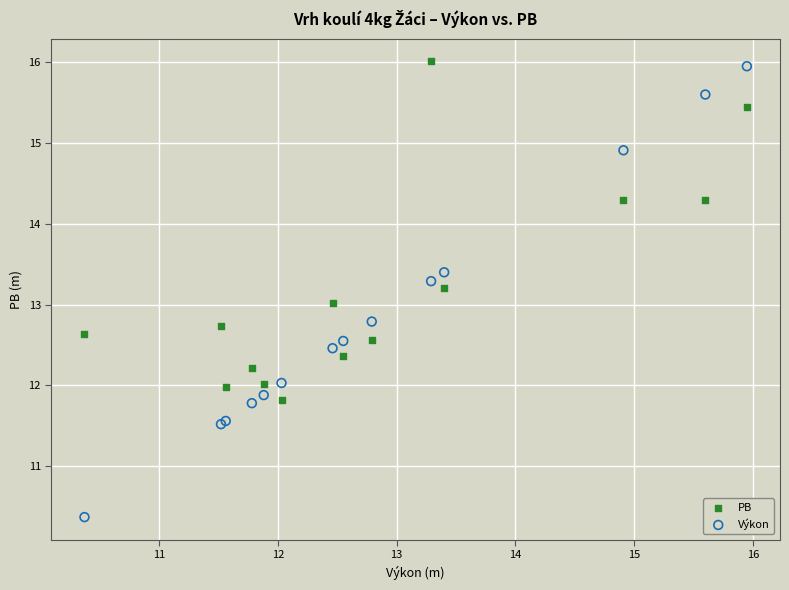

What is the X range (max minus min) for the scatter plot?

5.6